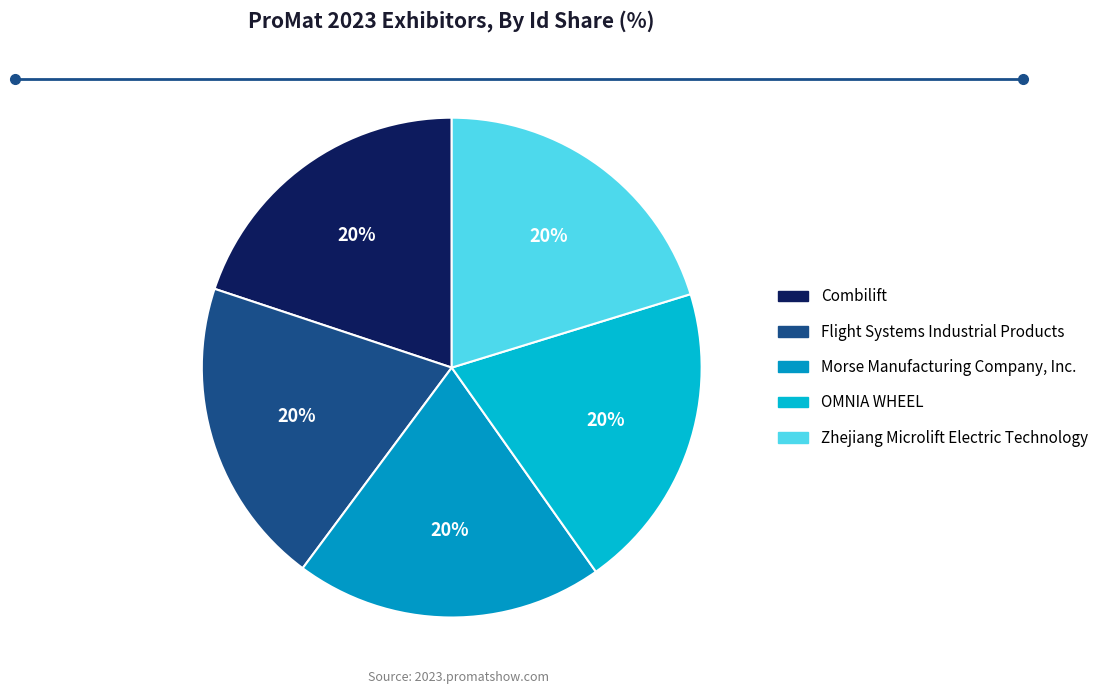

What is the total percentage of Combilift and OMNIA WHEEL?

39.9%